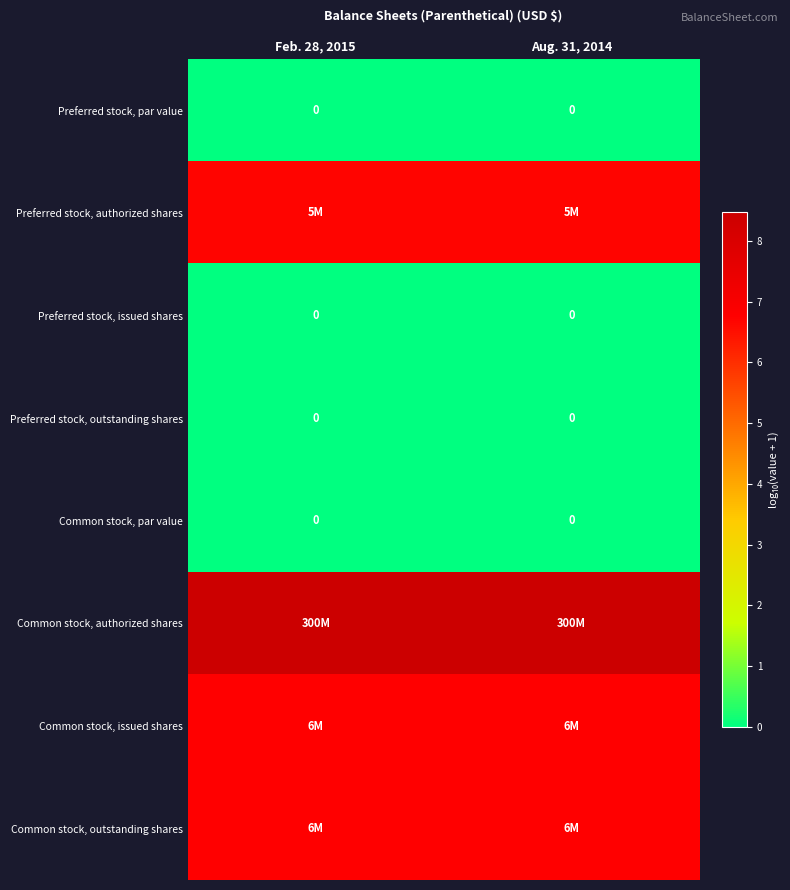

Is it true that Common stock, authorized shares equals 13.9 at Aug. 31, 2014?

False